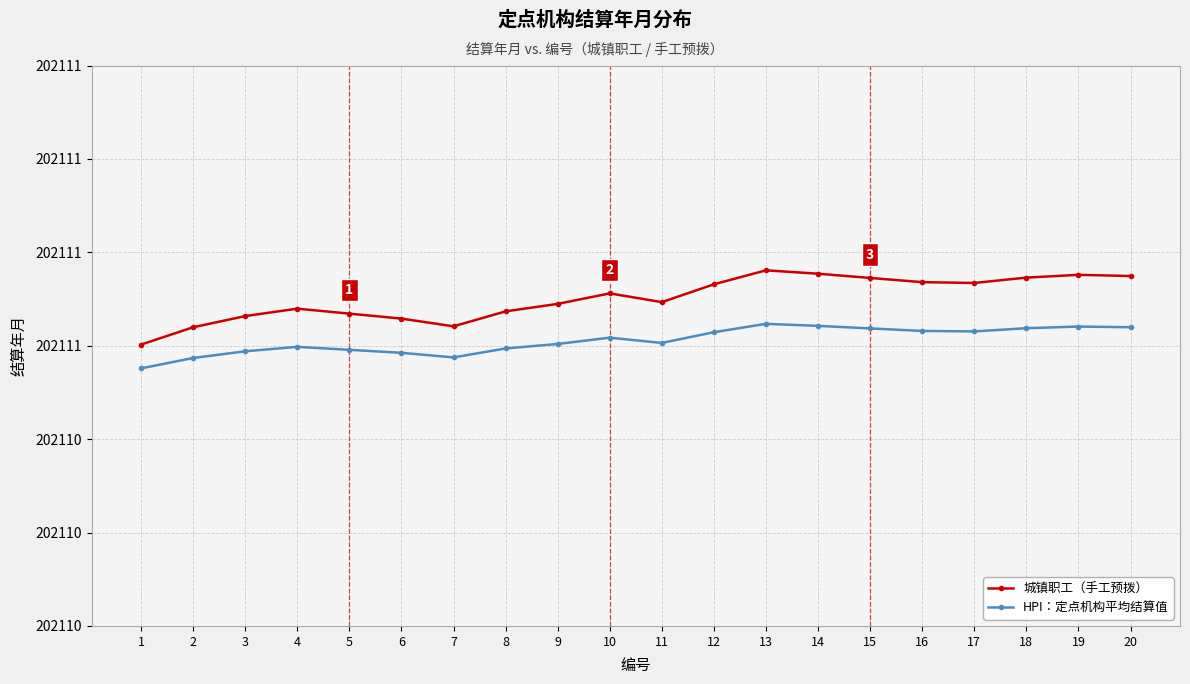

The value of HPI：定点机构平均结算值 at 13 is 310915.7. True or false?

False